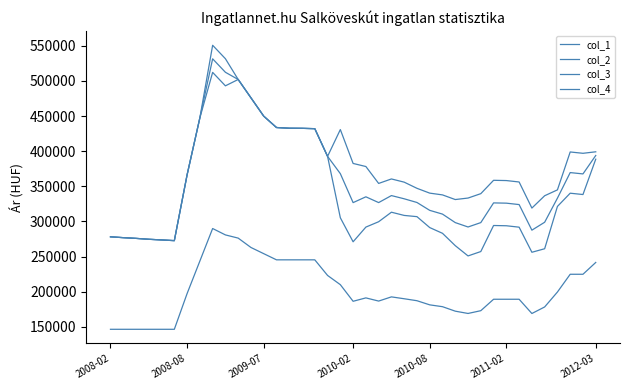

What is the value of the col_4 point at the 4th from the left?

274699